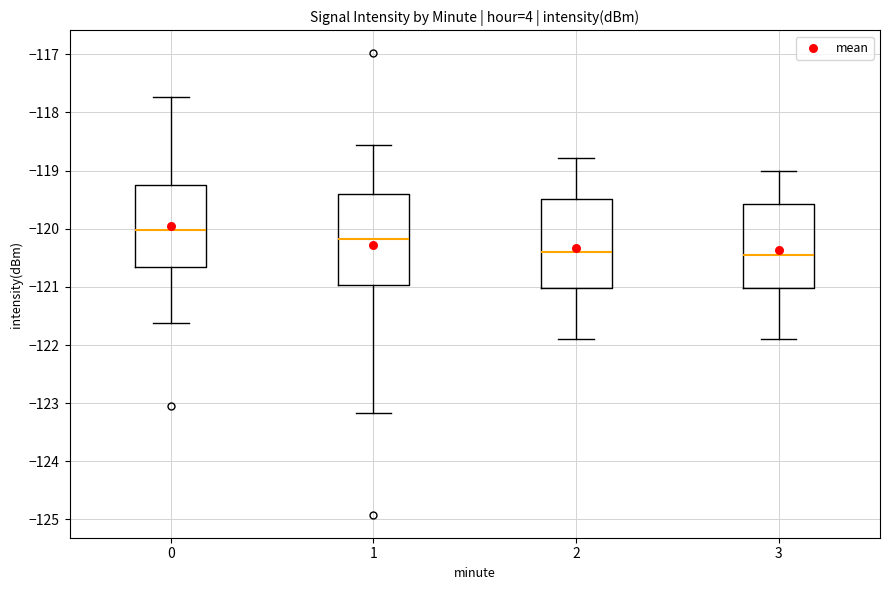

Which box has the highest median line?

0